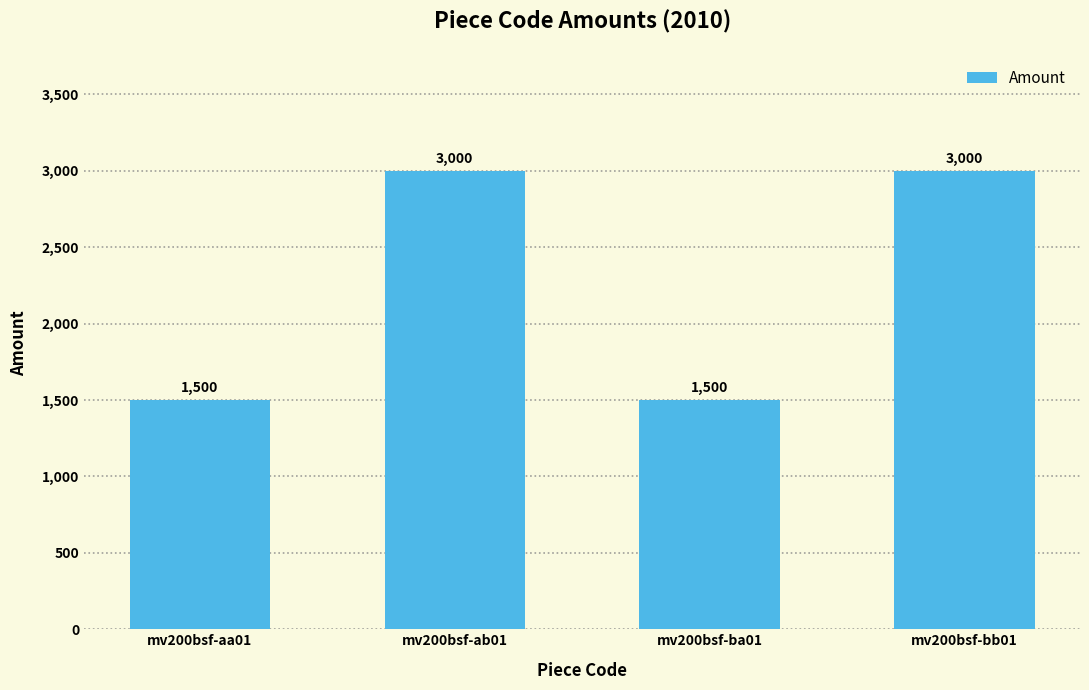

What is the ratio of the value at mv200bsf-bb01 to the value at mv200bsf-aa01?

2.0